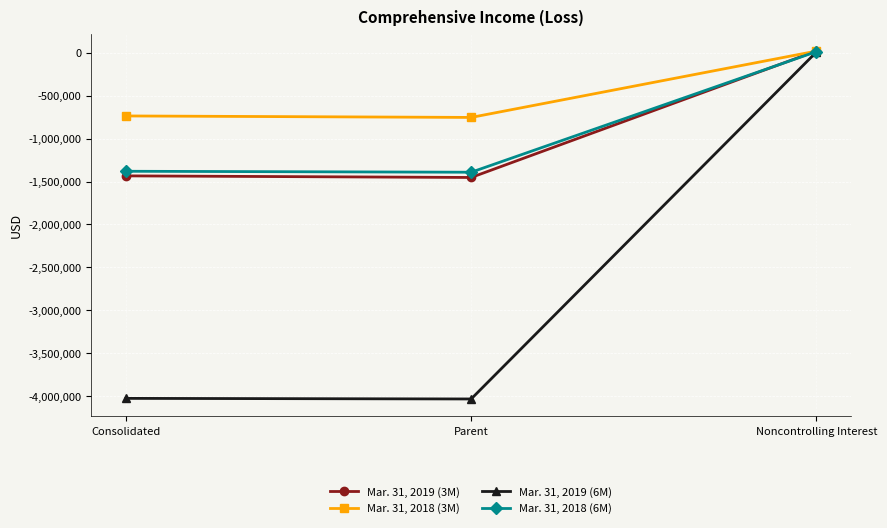

At which category does the chart reach its peak across all series?

Noncontrolling Interest